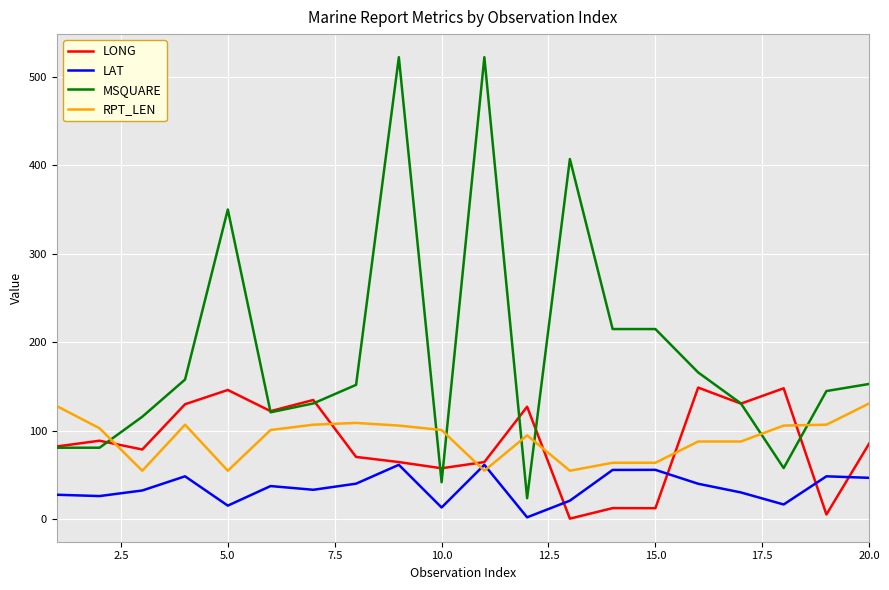

True or false: MSQUARE and LAT intersect in this chart.

False